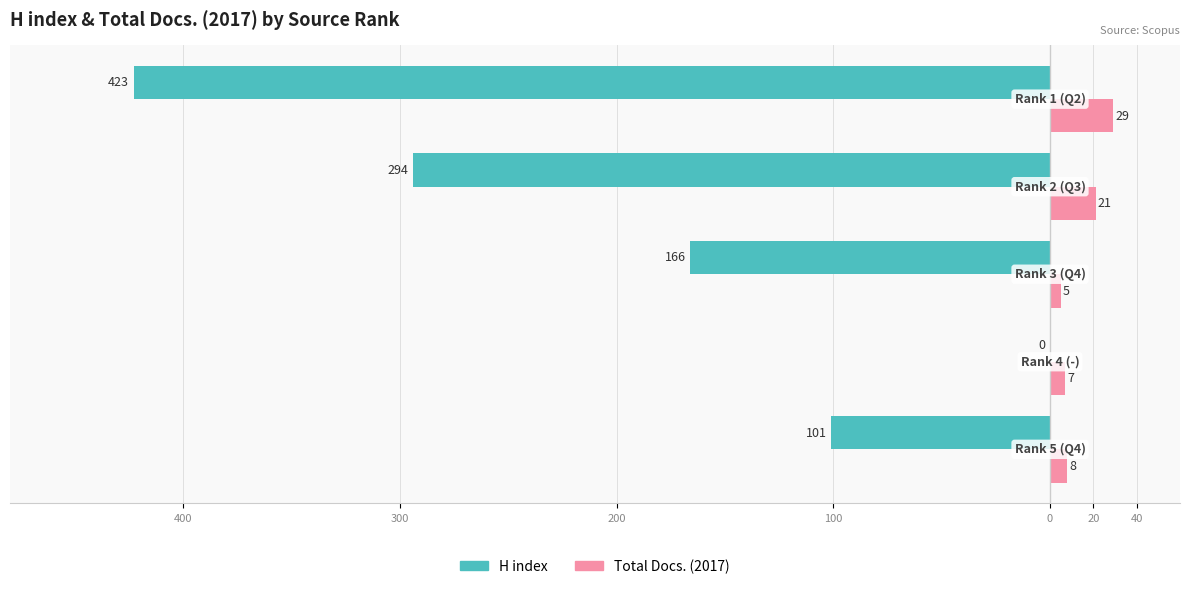

What are all the series names shown in the legend?

H index, Total Docs. (2017)